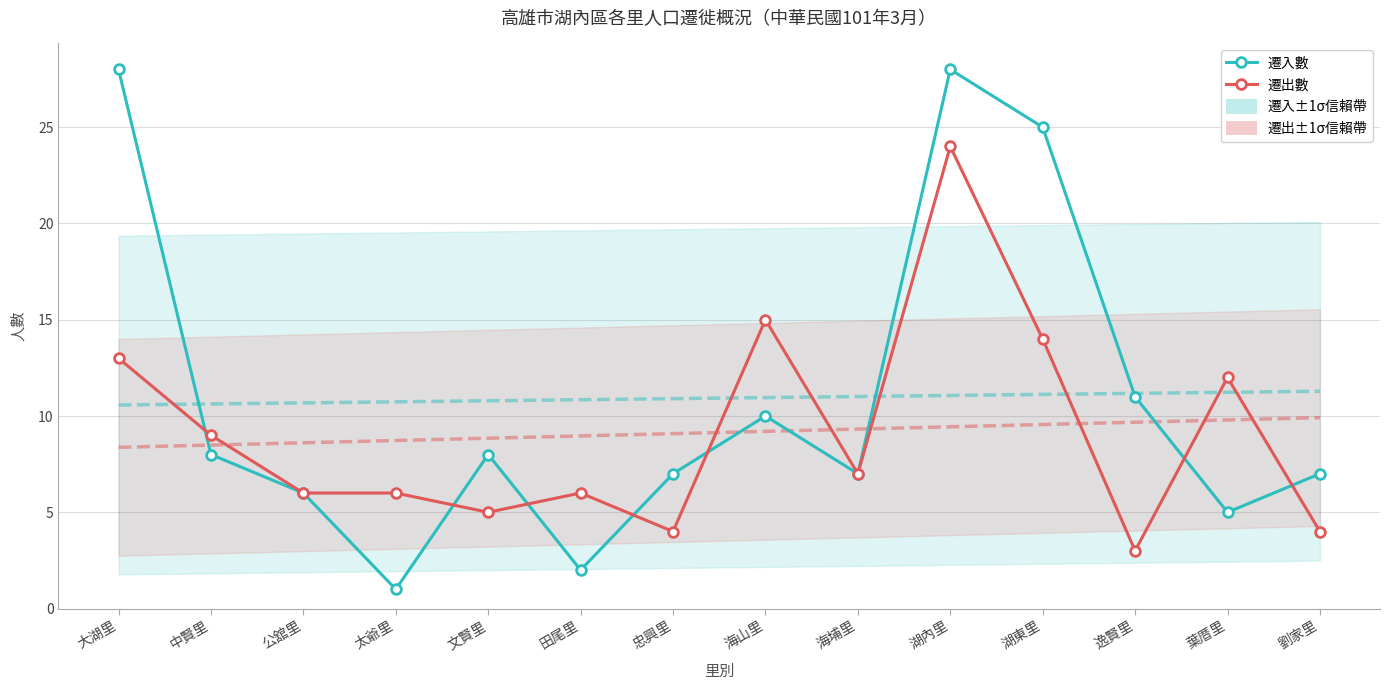

List the labels in order of 遷出數 value, largest first.

湖內里, 海山里, 湖東里, 大湖里, 葉厝里, 中賢里, 海埔里, 公舘里, 太爺里, 田尾里, 文賢里, 忠興里, 劉家里, 逸賢里